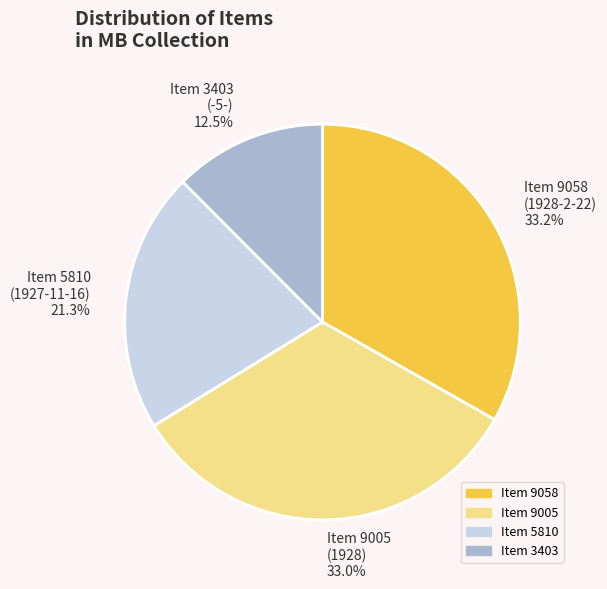

What is the ratio of the value at Item 9005 (1928) 33.0% to the value at Item 5810 (1927-11-16) 21.3%?

1.5